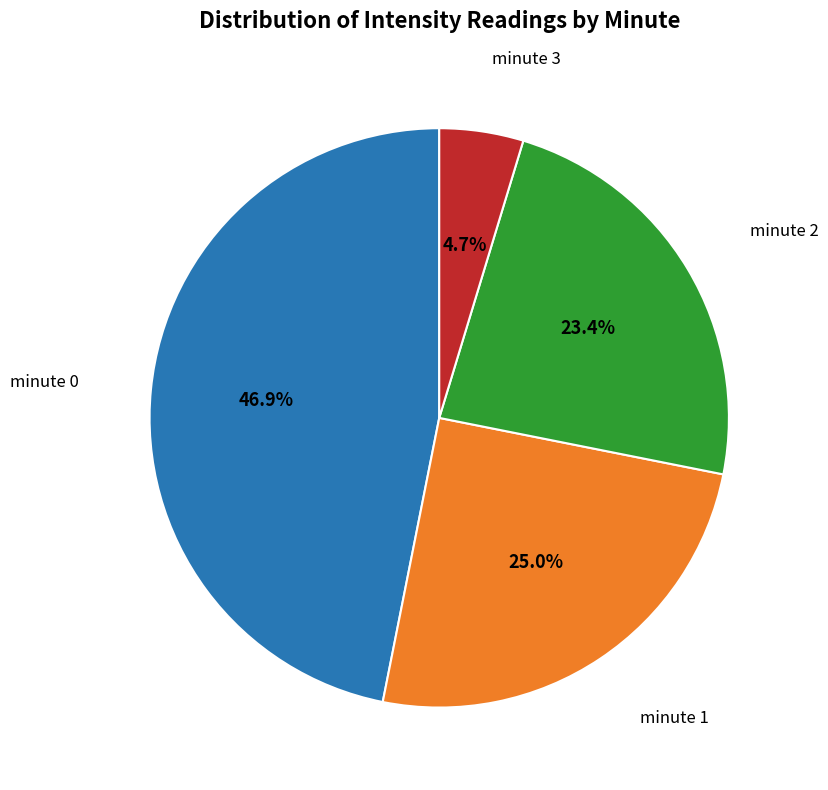

Is there any slice that represents more than half of the pie?

No